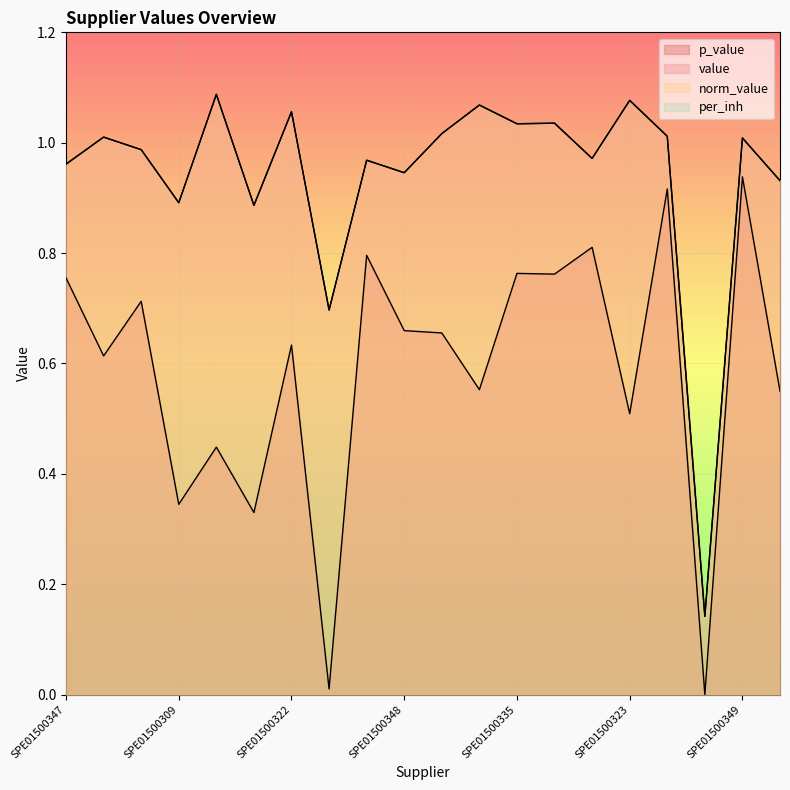

Reading right to left, list all the values displayed in this chart.

p_value: SPE01500380=0.5	SPE01500349=0.9	SPE01500362=0.0	SPE01500324=0.9	SPE01500323=0.5	SPE01500379=0.8	SPE01500294=0.8	SPE01500335=0.8	SPE01500310=0.6	SPE01500647=0.7	SPE01500348=0.7	SPE01500360=0.8	SPE01500377=0.0	SPE01500322=0.6	SPE01500334=0.3	SPE01500274=0.4	SPE01500309=0.3	SPE01500359=0.7	SPE01500288=0.6	SPE01500347=0.8
value: SPE01500380=0.9	SPE01500349=1.0	SPE01500362=0.1	SPE01500324=1.0	SPE01500323=1.1	SPE01500379=1.0	SPE01500294=1.0	SPE01500335=1.0	SPE01500310=1.1	SPE01500647=1.0	SPE01500348=0.9	SPE01500360=1.0	SPE01500377=0.7	SPE01500322=1.1	SPE01500334=0.9	SPE01500274=1.1	SPE01500309=0.9	SPE01500359=1.0	SPE01500288=1.0	SPE01500347=1.0
norm_value: SPE01500380=0.9	SPE01500349=1.0	SPE01500362=0.1	SPE01500324=1.0	SPE01500323=1.1	SPE01500379=1.0	SPE01500294=1.0	SPE01500335=1.0	SPE01500310=1.1	SPE01500647=1.0	SPE01500348=0.9	SPE01500360=1.0	SPE01500377=0.7	SPE01500322=1.1	SPE01500334=0.9	SPE01500274=1.1	SPE01500309=0.9	SPE01500359=1.0	SPE01500288=1.0	SPE01500347=1.0